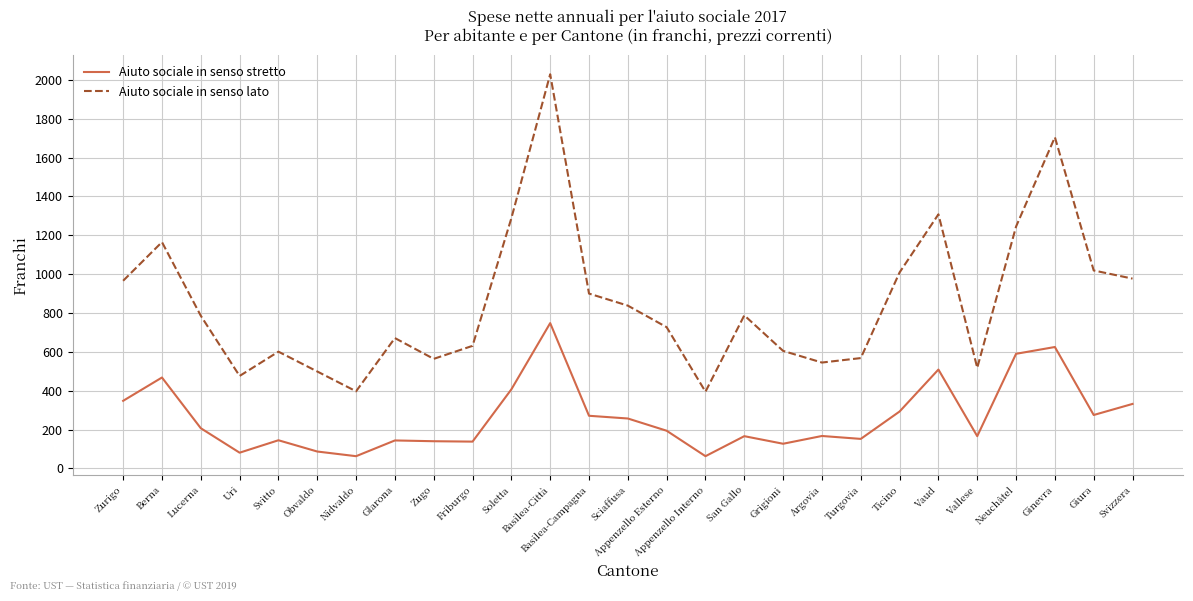

What are all the series names shown in the legend?

Aiuto sociale in senso stretto, Aiuto sociale in senso lato